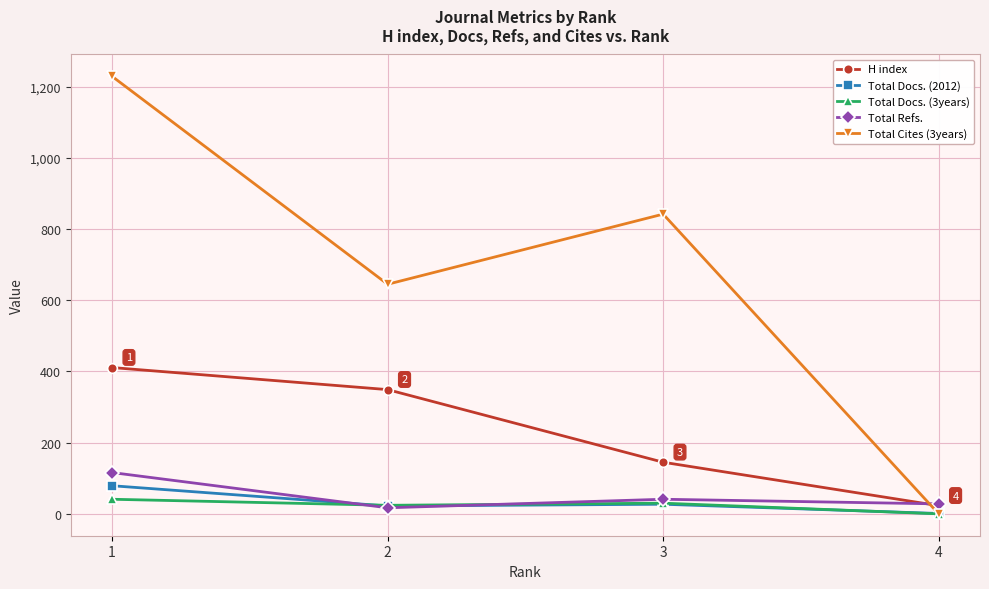

True or false: Total Cites (3years) has a value of 645 at 2.

True